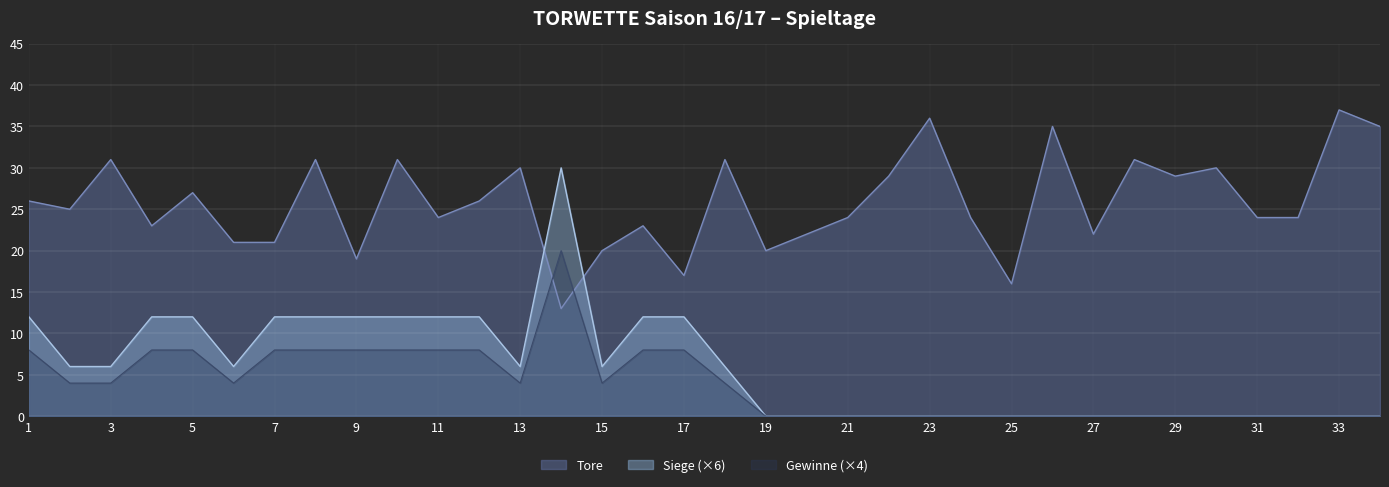

At which label does Tore first exceed 25?

1